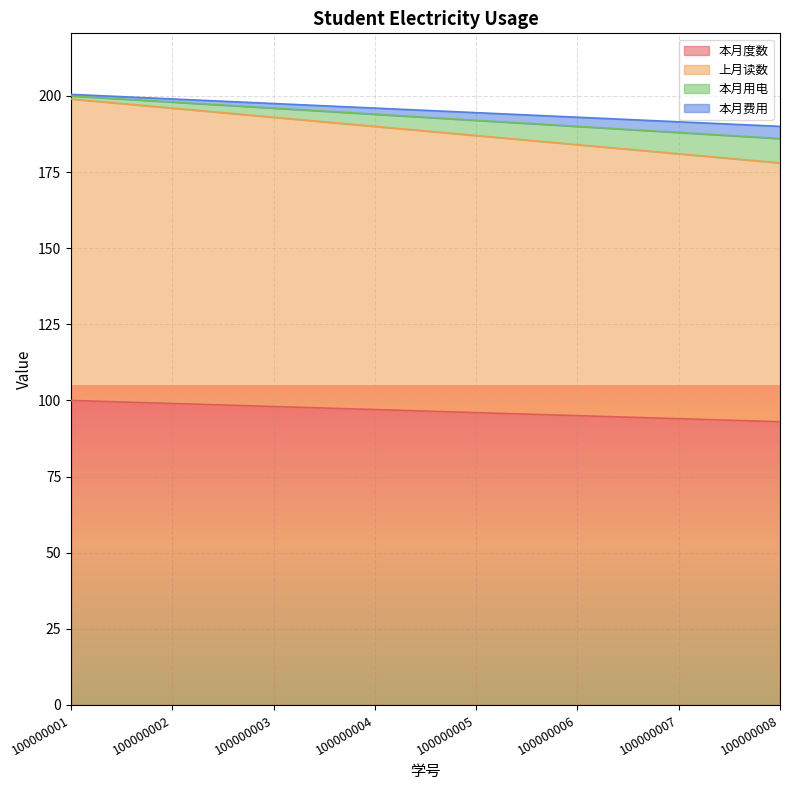

What is the difference between the 本月用电 values at 100000004 and 100000006?

4.0